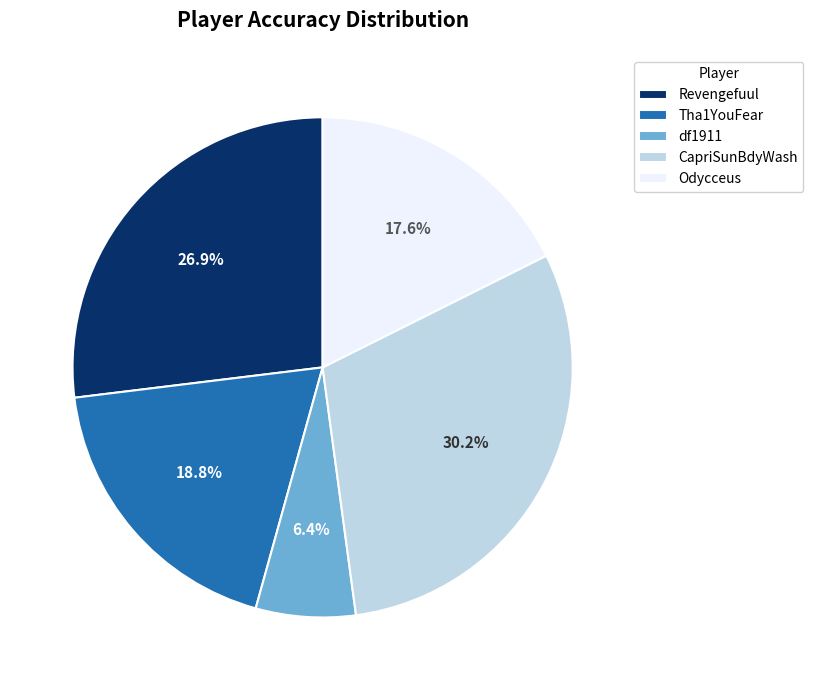

Which has a higher value, Tha1YouFear or Revengefuul?

Revengefuul